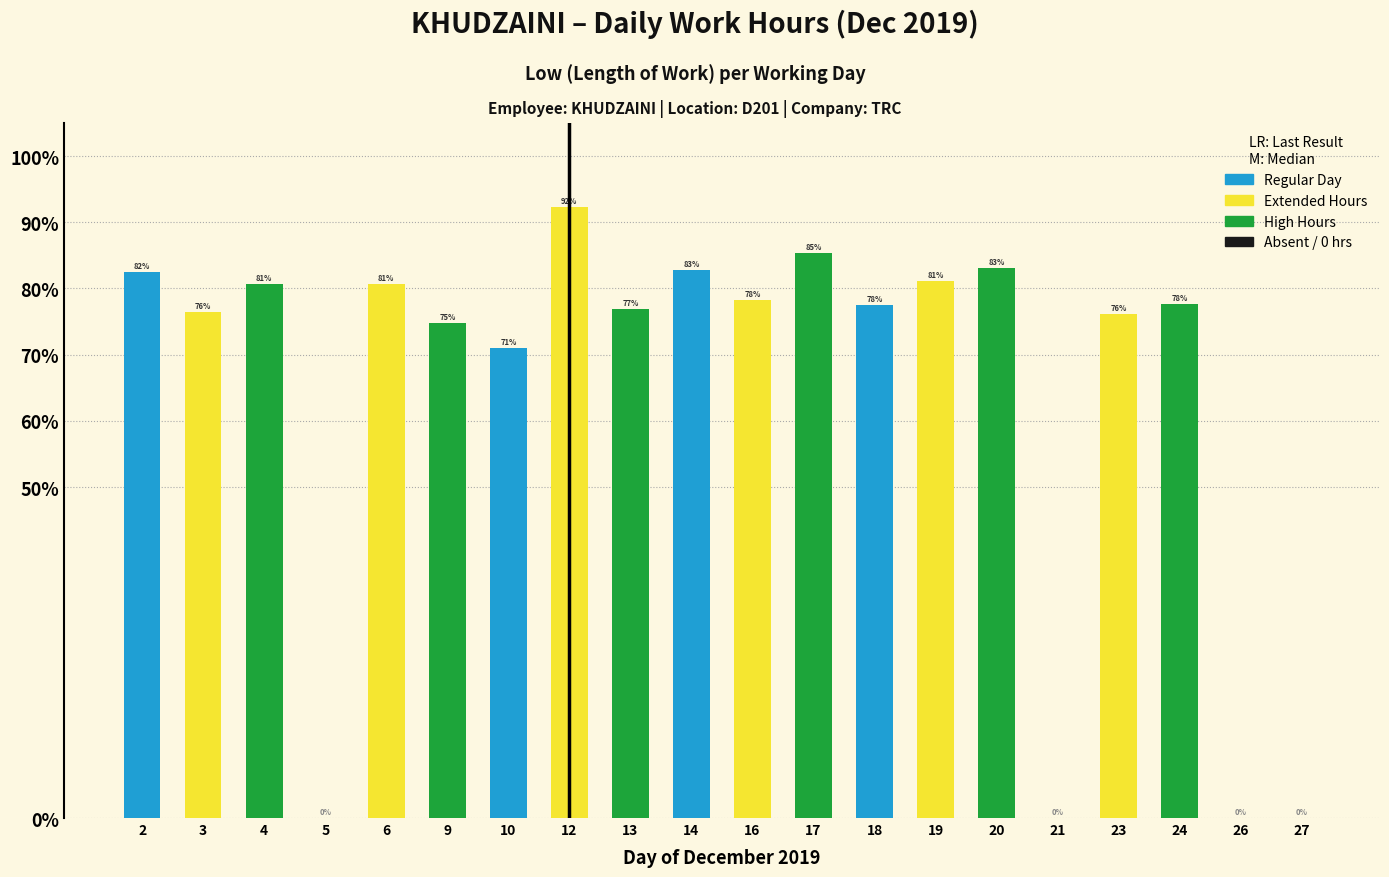

The value at 17 is 24.5. True or false?

False